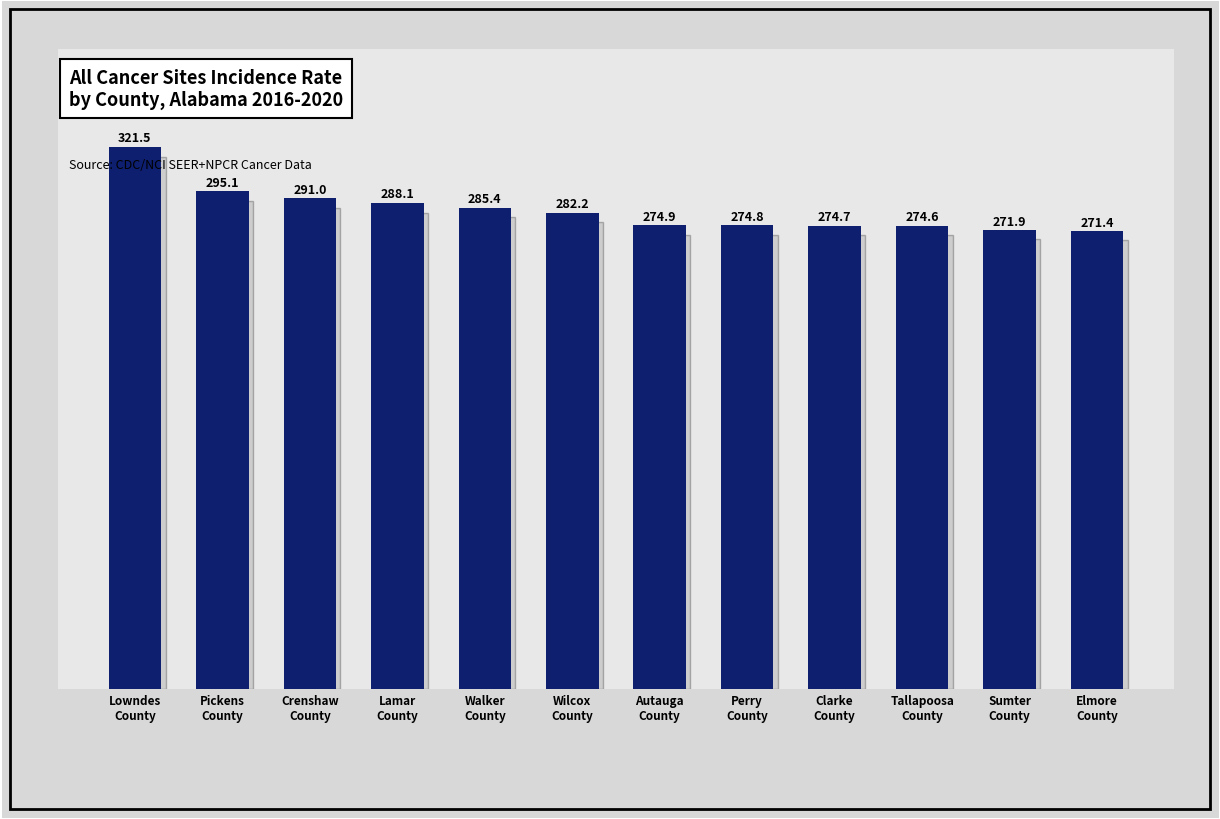

What is the difference between the maximum and minimum values?

50.1